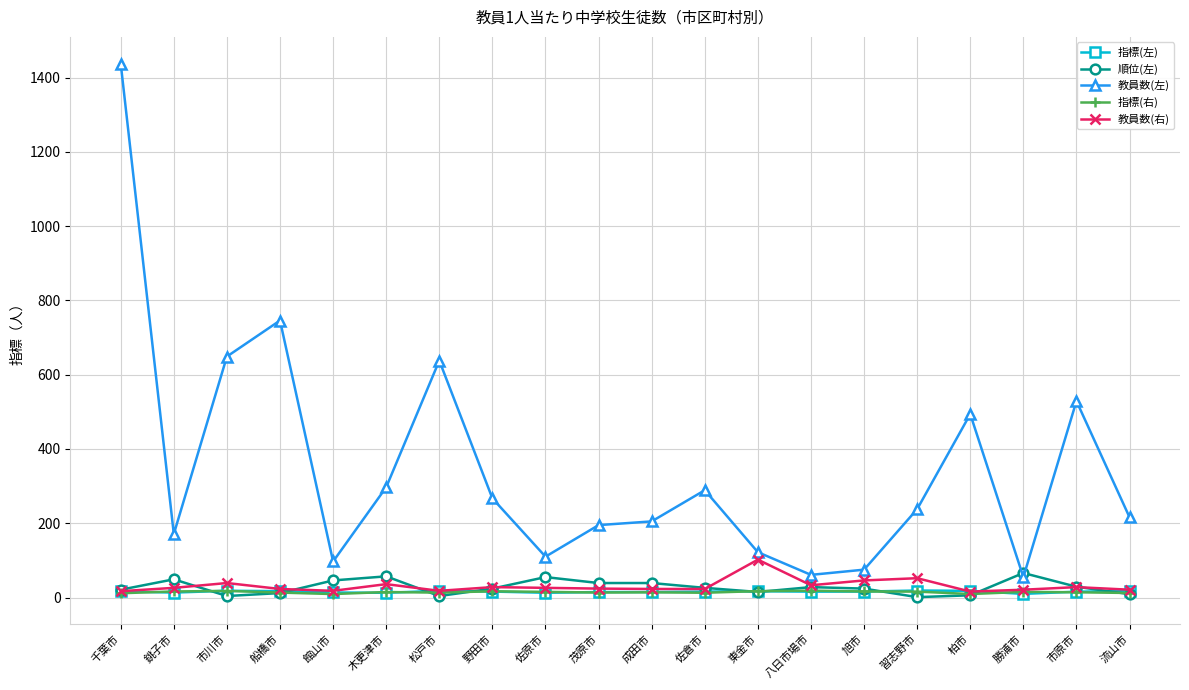

What are all the series names shown in the legend?

指標(左), 順位(左), 教員数(左), 指標(右), 教員数(右)